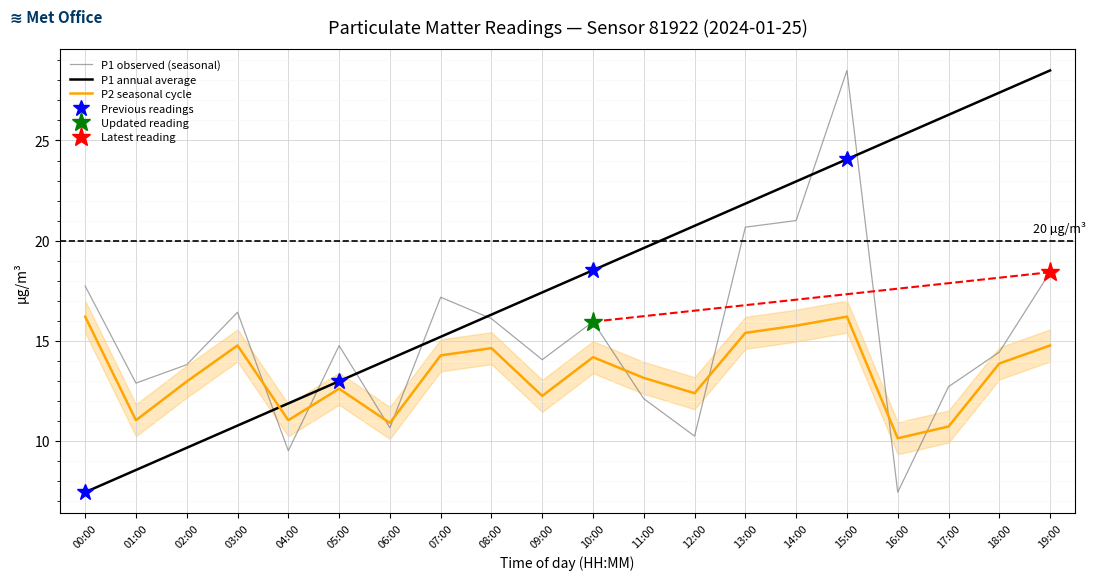

The P2 seasonal cycle series shows 10.7 at 17:00. True or false?

True